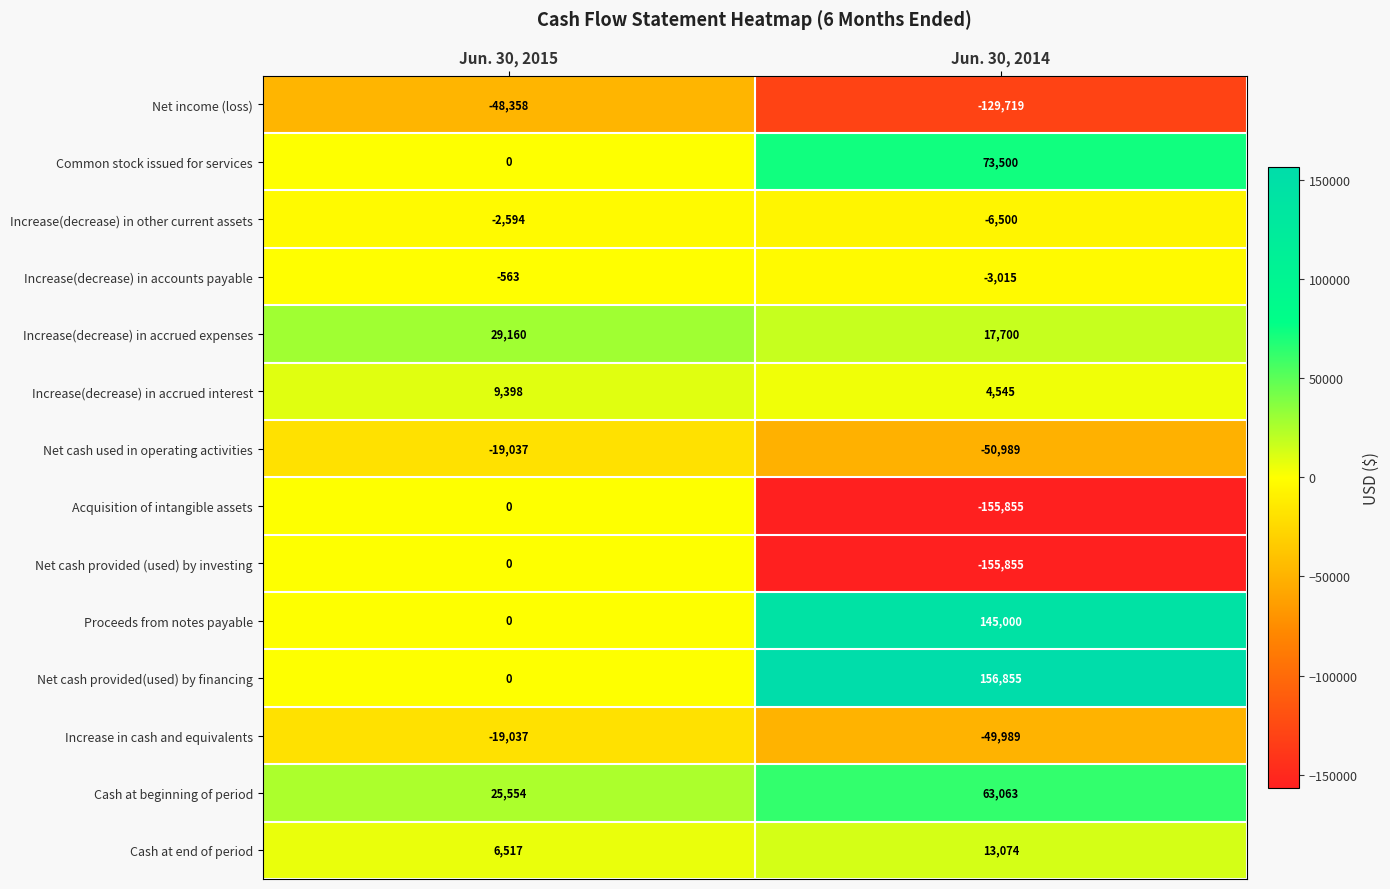

Count the number of data series in this chart.

14